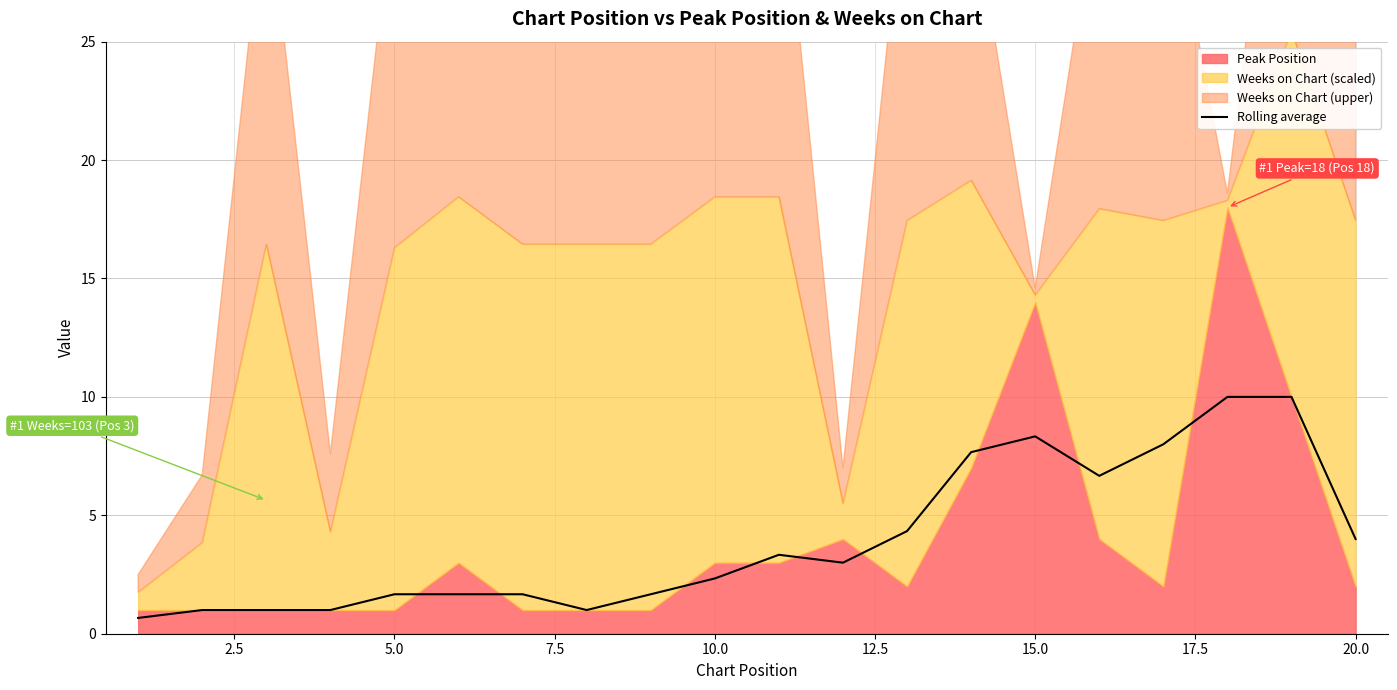

Where does the Rolling average series first go above 2?

10.0